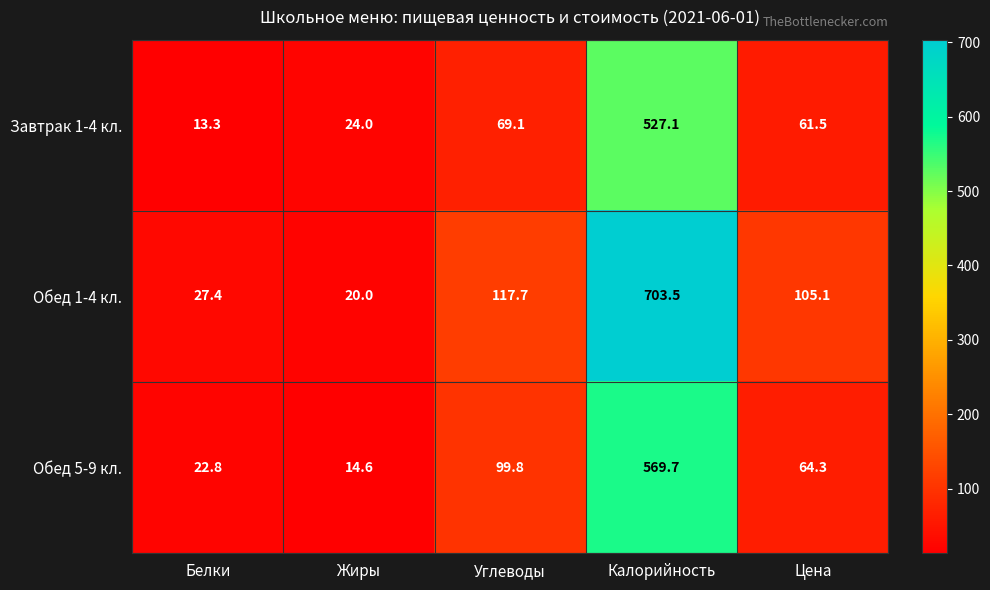

The Обед 1-4 кл. series shows 703.5 at Калорийность. True or false?

True